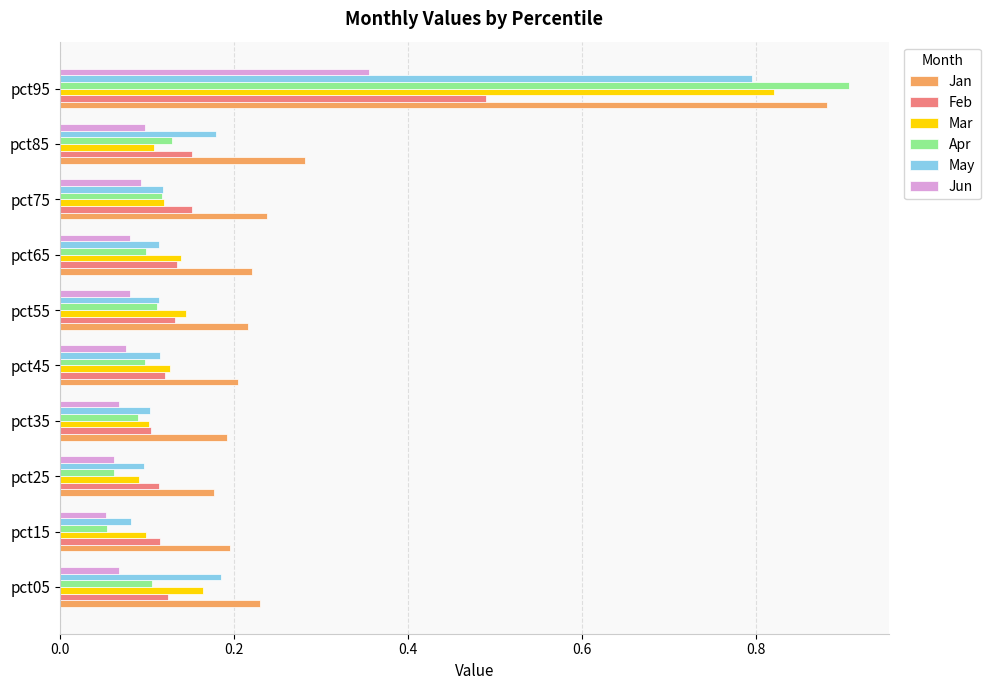

At which label is Jan closest to 0?

pct25